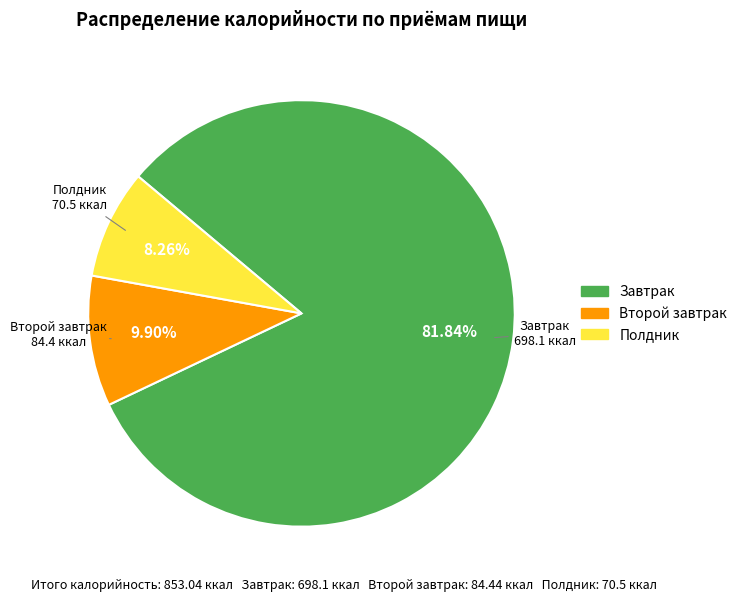

Is there a majority slice in this chart?

Yes